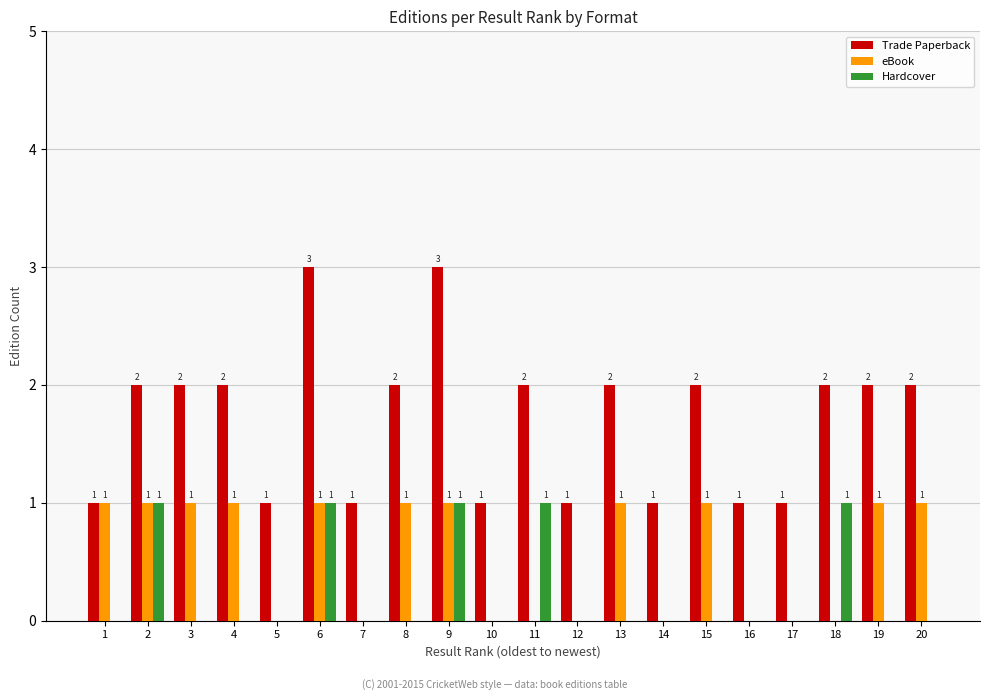

Is it true that Hardcover equals 0 at 12?

True